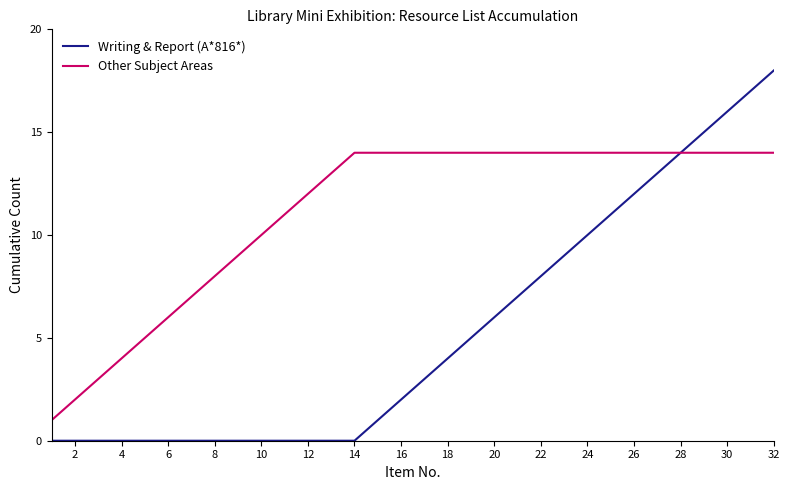

What is the maximum value shown in the chart?

18